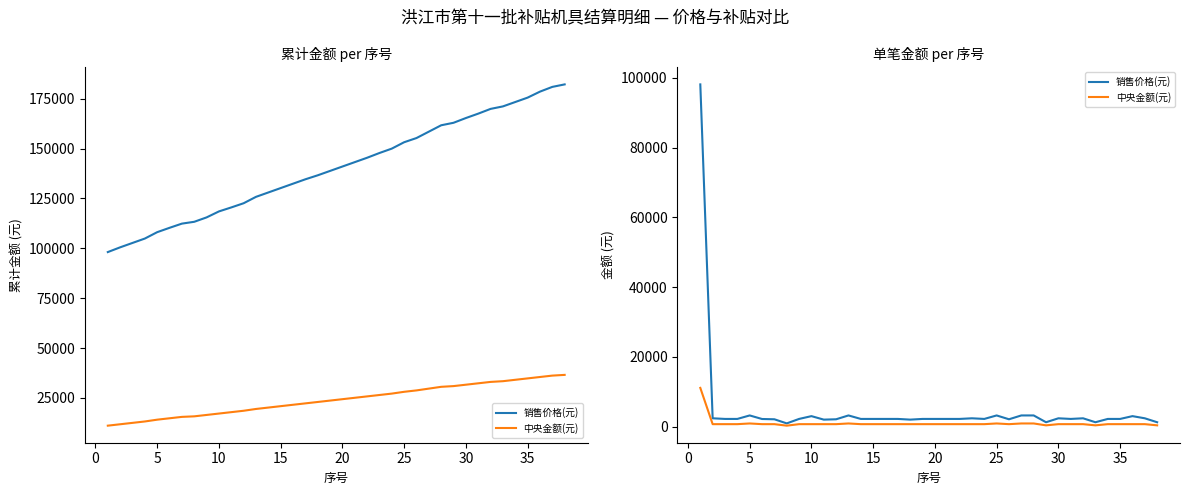

Reading right to left, list all the values displayed in this chart.

销售价格(元): 1250	2380	3000	2200	2200	1250	2380	2200	2380	1250	3200	3200	2100	3200	2200	2380	2200	2200	2200	2200	2000	2200	2200	2200	2200	3200	2100	2000	3000	2200	920	2100	2180	3200	2200	2200	2380	98110
中央金额(元): 360	700	700	700	700	360	700	700	700	360	900	900	700	900	700	700	700	700	700	700	700	700	700	700	700	900	700	700	700	700	270	700	700	900	700	700	700	11100